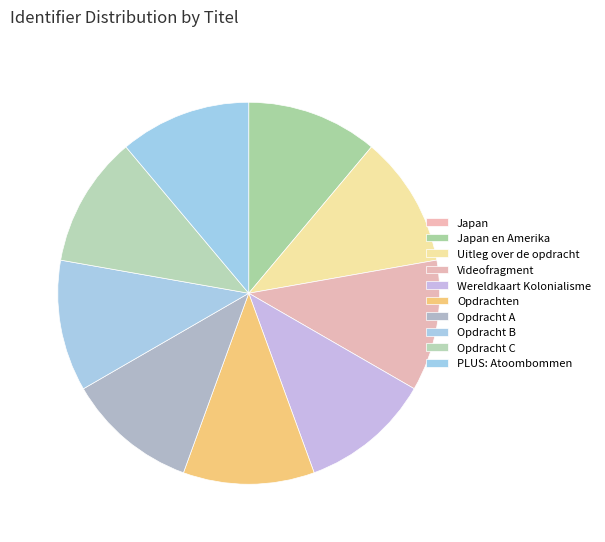

Is there any slice that represents more than half of the pie?

No